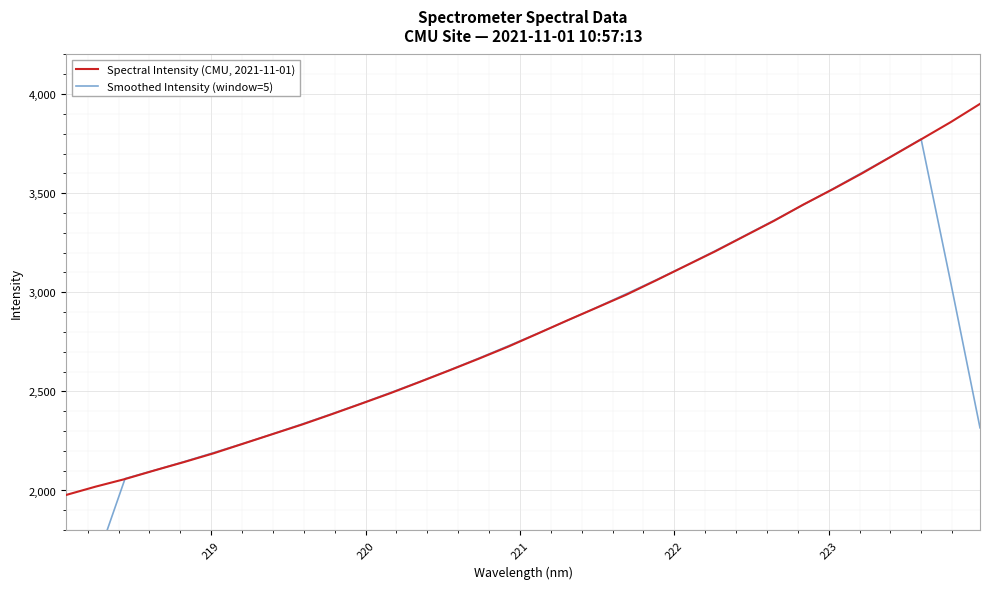

What is the minimum value for Spectral Intensity (CMU, 2021-11-01)?

1977.3